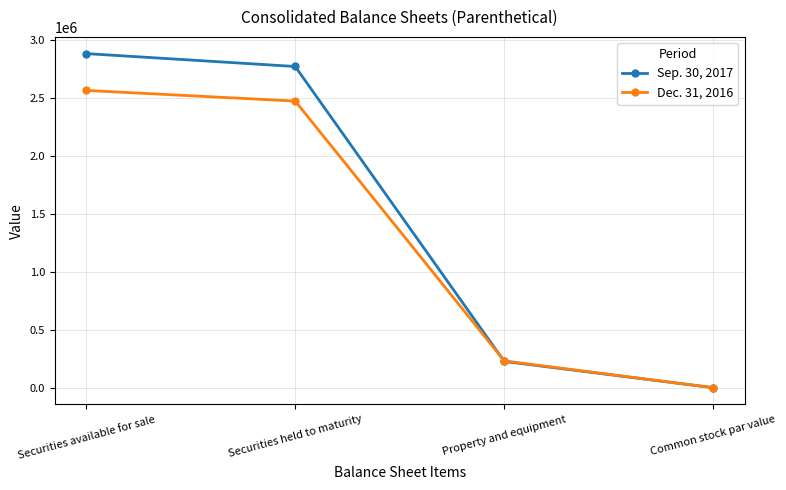

Count the number of categories in the chart.

4